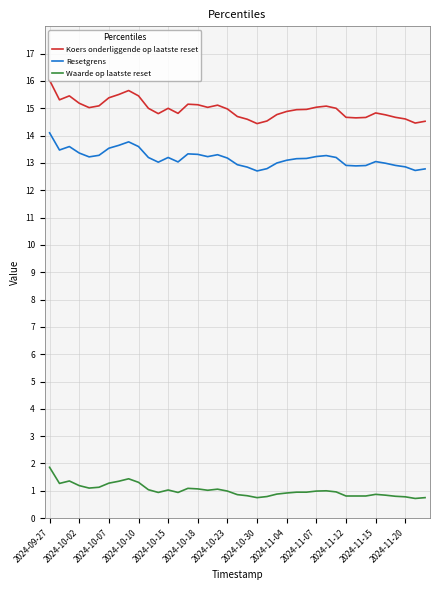

True or false: Koers onderliggende op laatste reset and Resetgrens intersect in this chart.

False